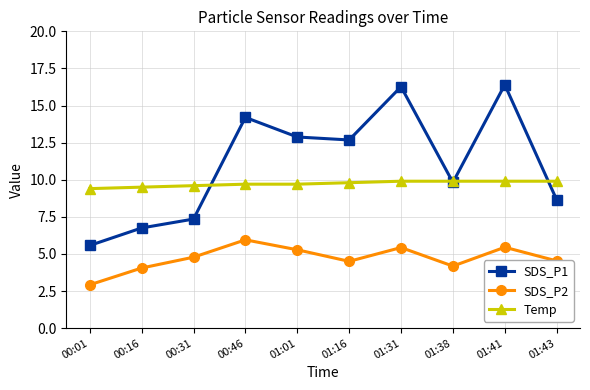

True or false: Temp has a value of 16.1 at 01:01.

False